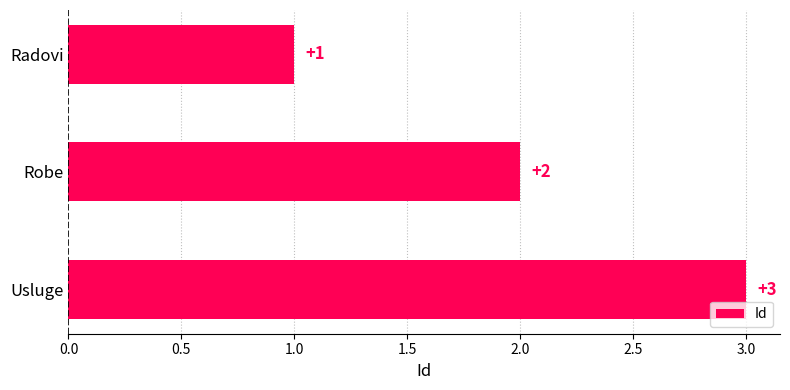

List the labels in order of value, largest first.

Usluge, Robe, Radovi